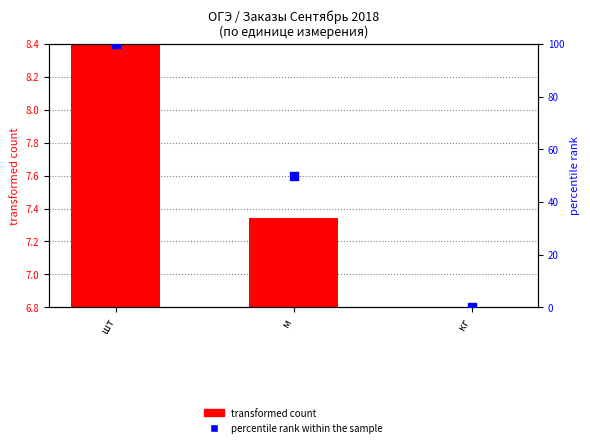

Which series contains the highest Y value?

percentile rank within the sample